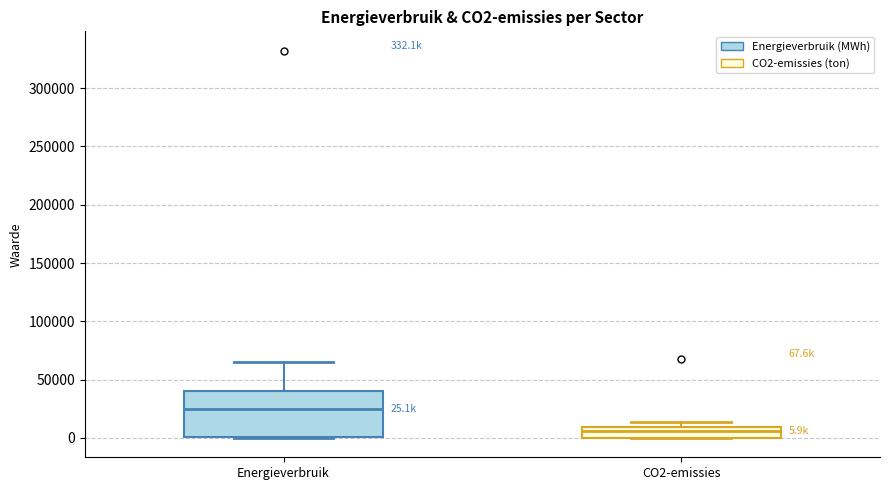

Comparing the boxes themselves (not the whiskers), which one is the tallest?

Energieverbruik